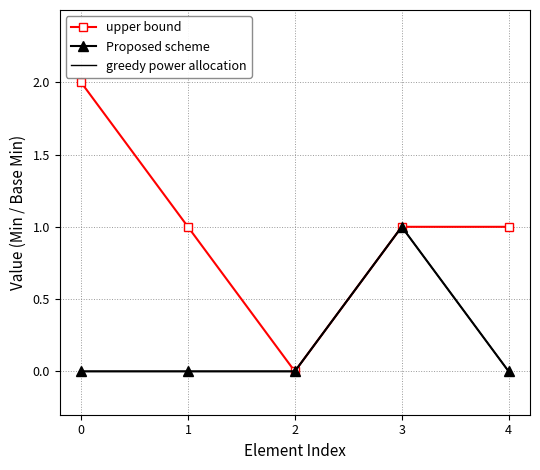

Which series has the largest range (max minus min)?

upper bound